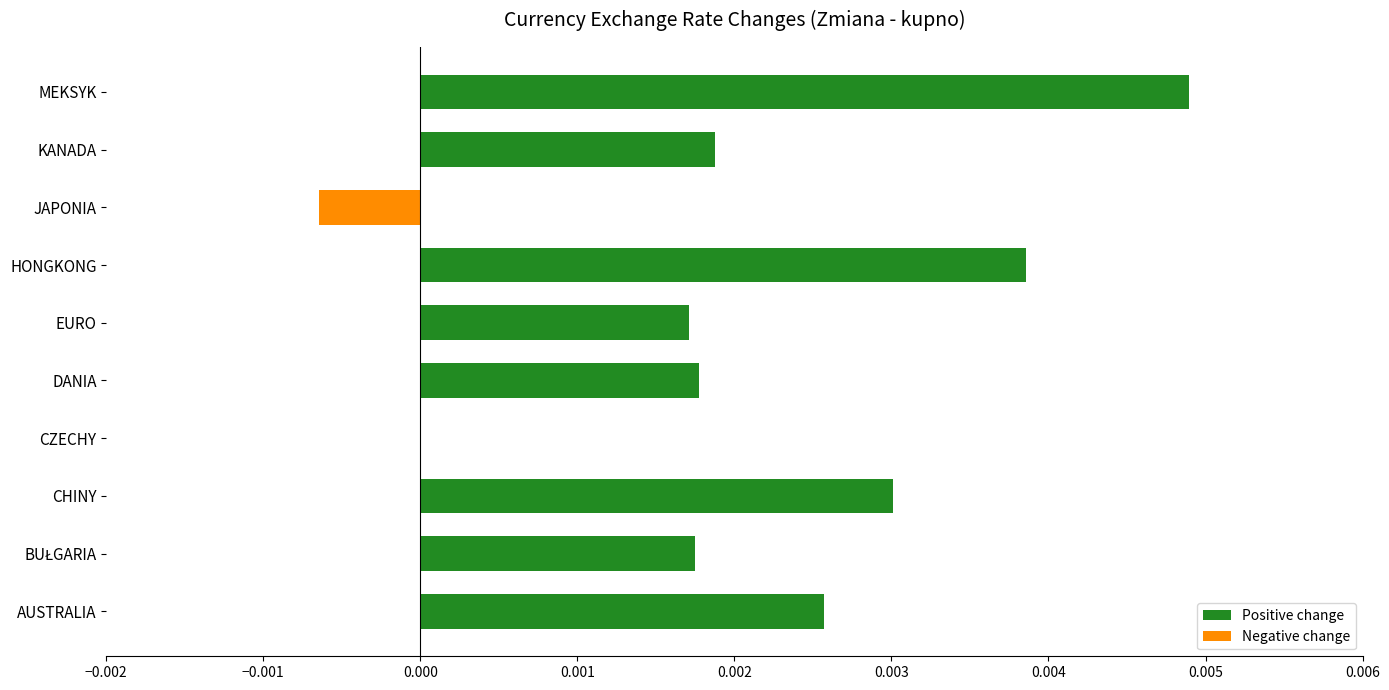

Count the number of data series in this chart.

1